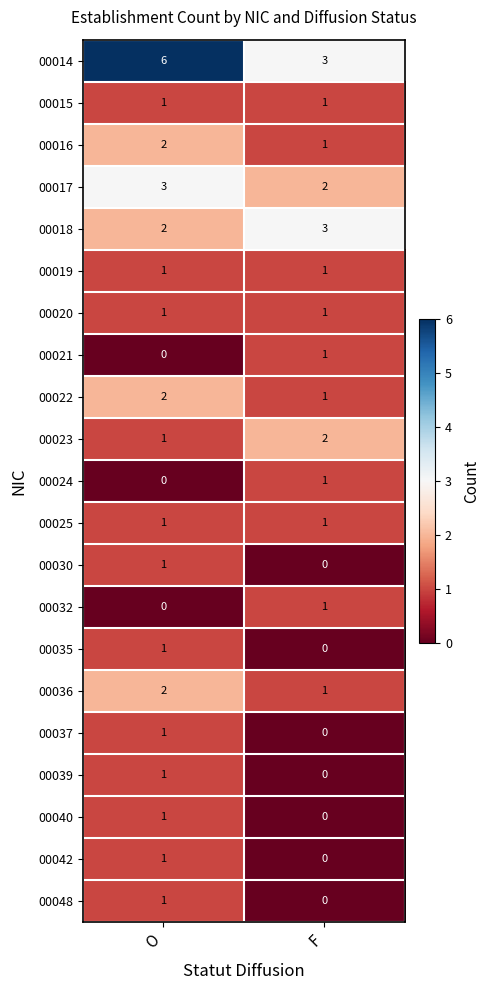

What is the total value across all series at F?

20